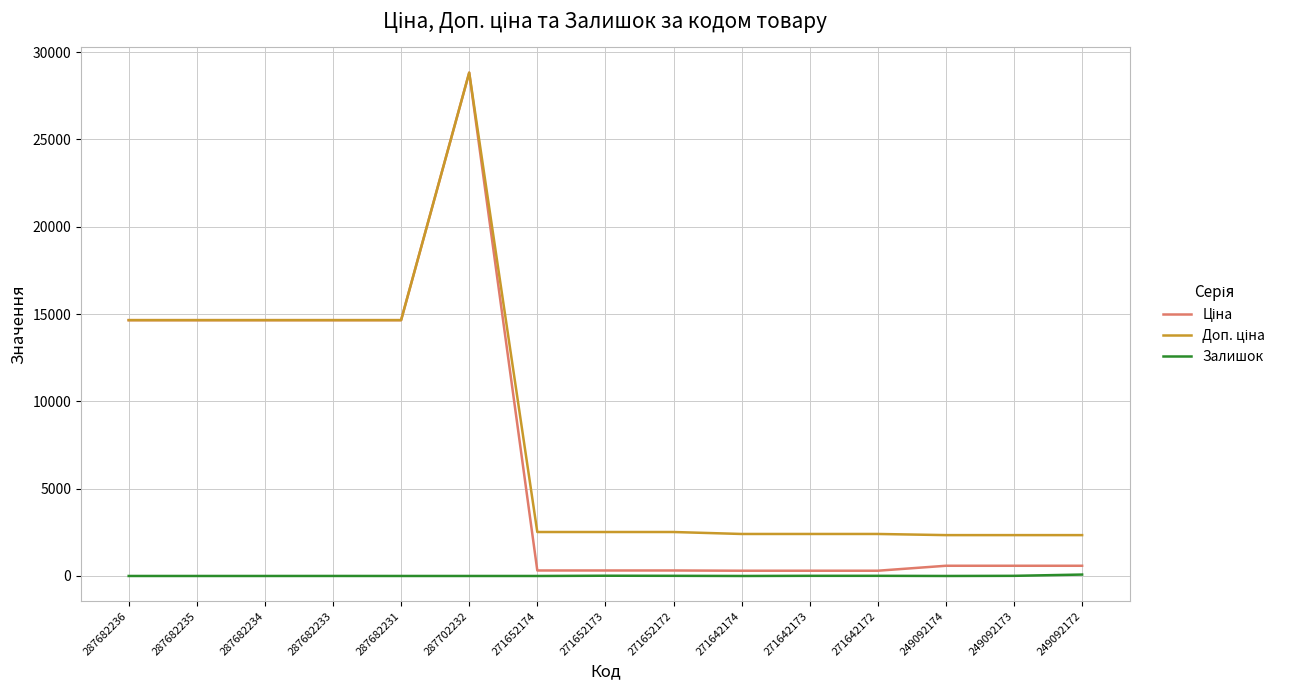

What is the maximum value shown in the chart?

28821.8